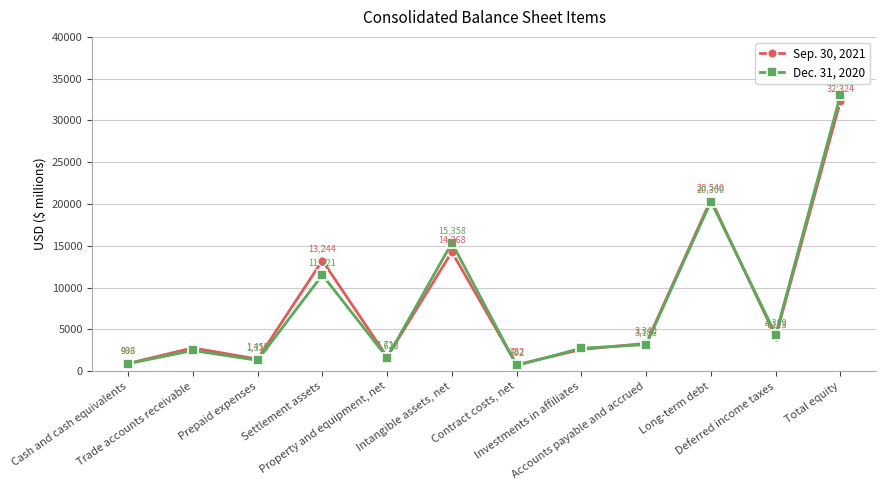

What are all the series names shown in the legend?

Sep. 30, 2021, Dec. 31, 2020